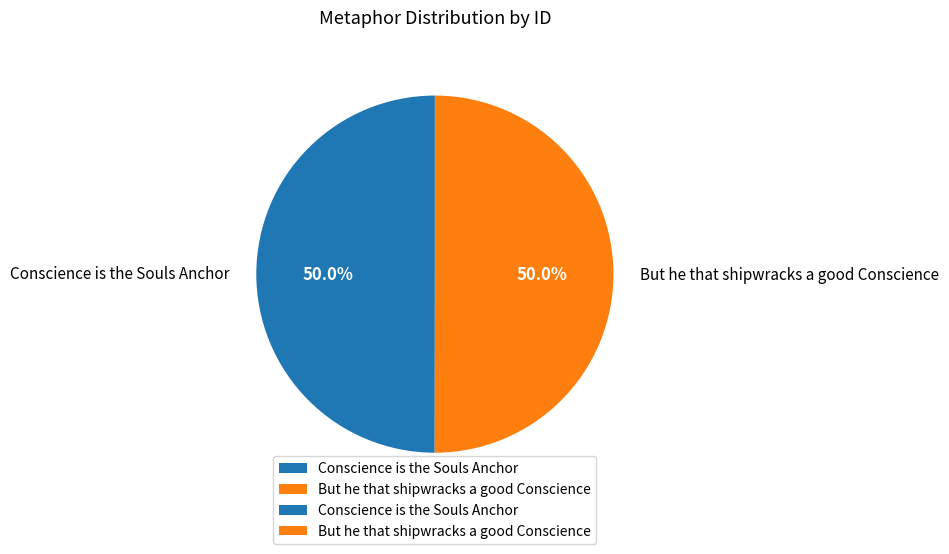

Is the sum of Conscience is the Souls Anchor and But he that shipwracks a good Conscience greater than half?

Yes